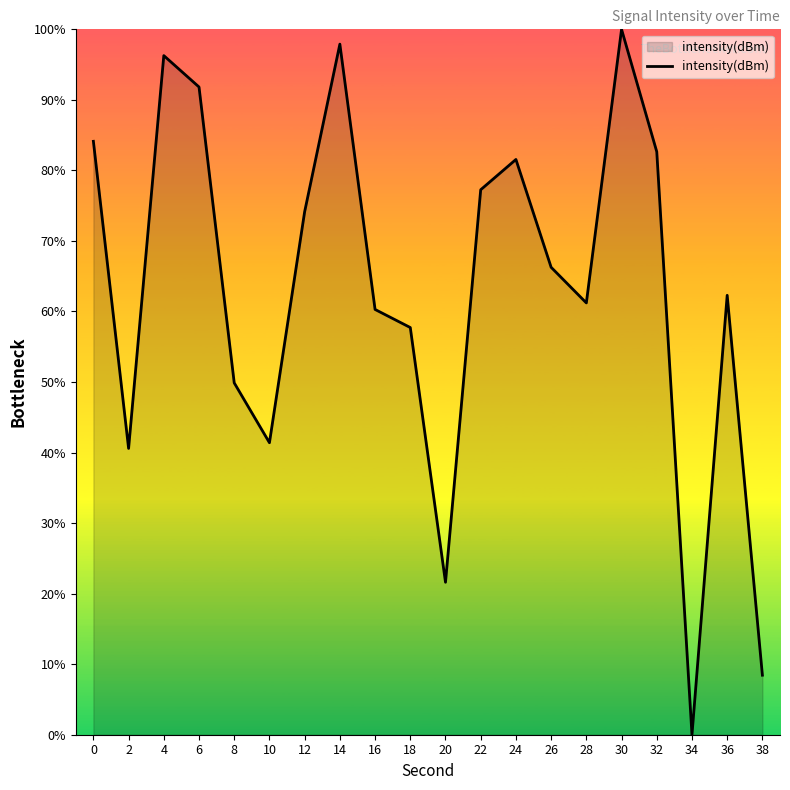

True or false: there are more than 0 points higher than both neighbors.

True